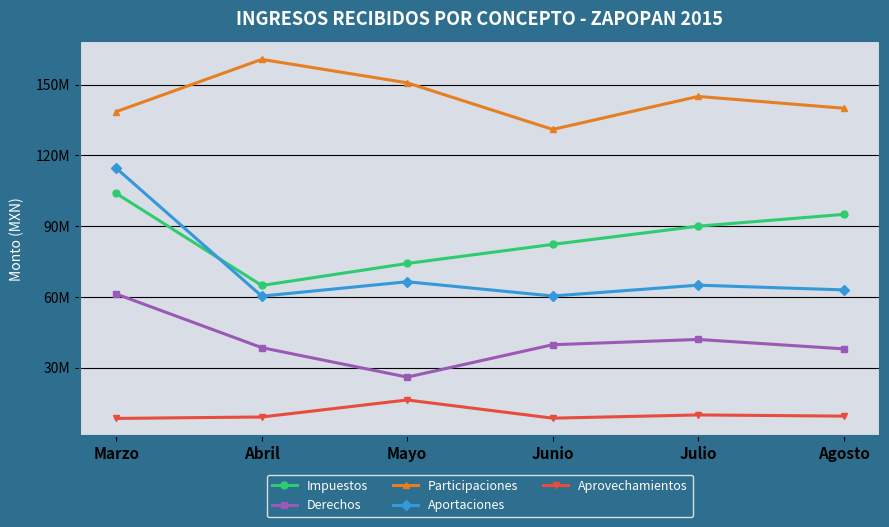

Rank the series at Julio from highest to lowest value.

Participaciones, Impuestos, Aportaciones, Derechos, Aprovechamientos